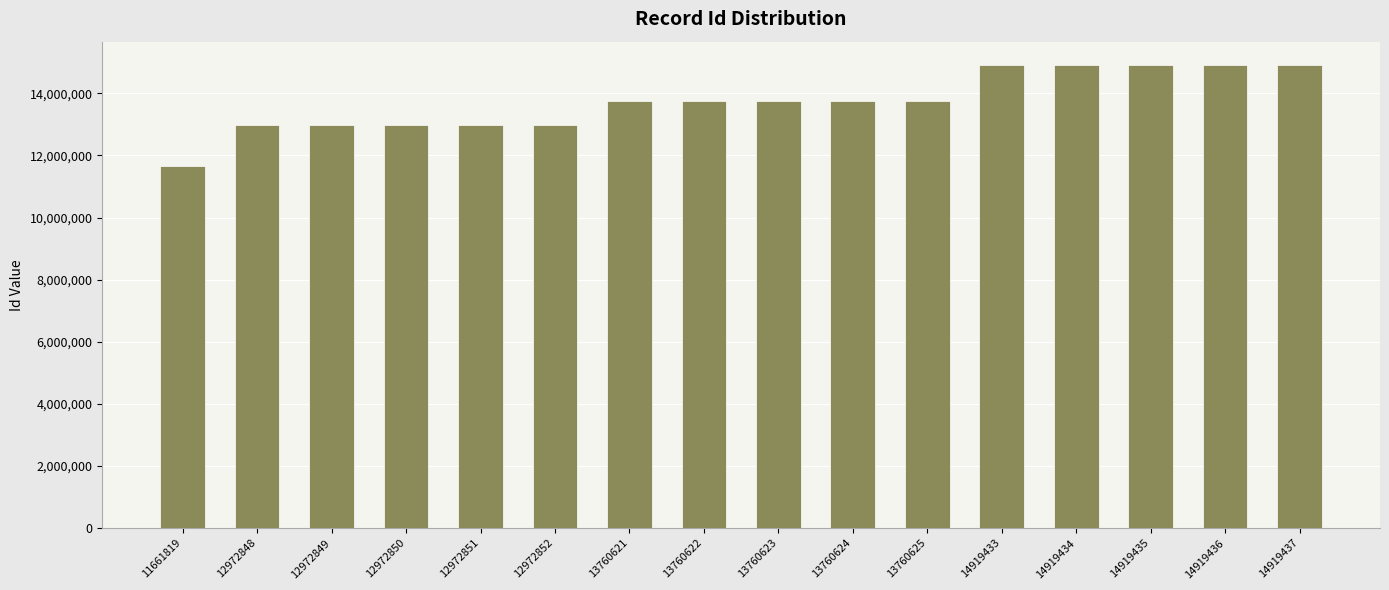

At which category does the chart reach its minimum across all series?

11661819